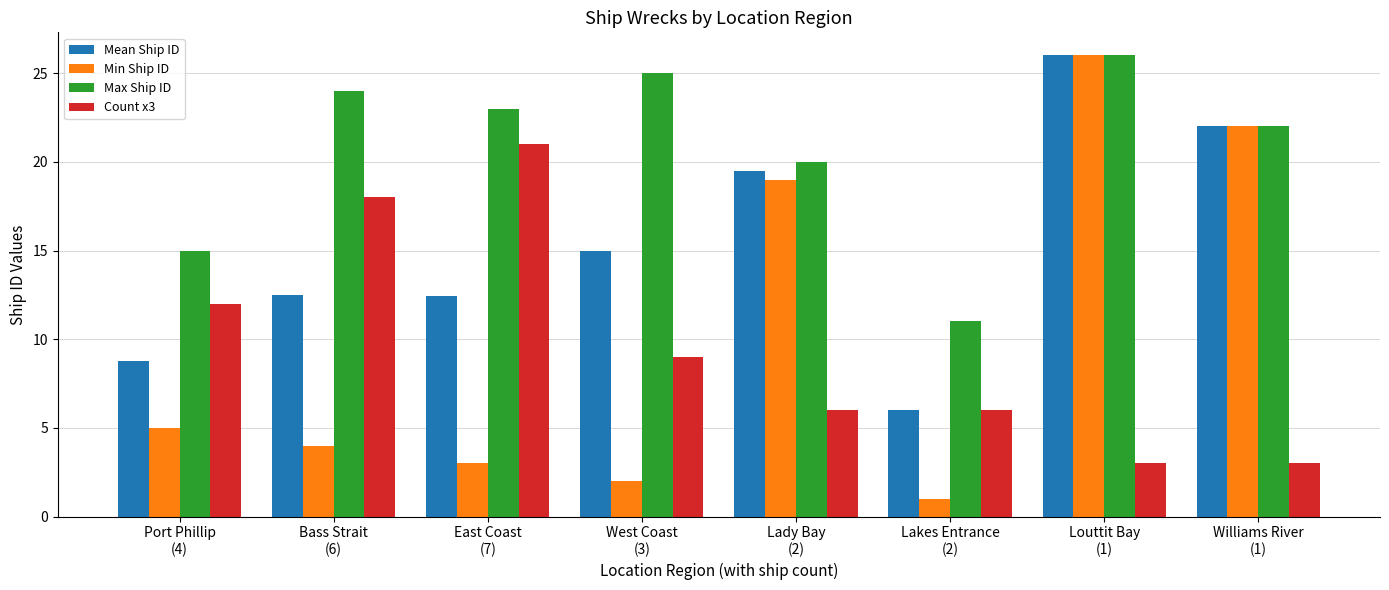

What is the difference between the maximum and minimum values in the Min Ship ID series?

25.0